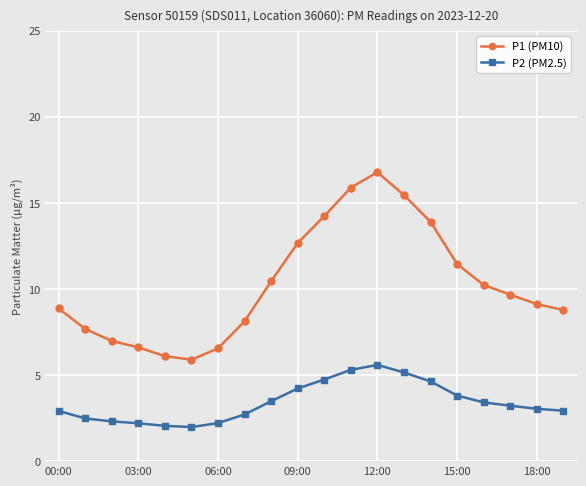

Does the chart have visible grid lines?

Yes